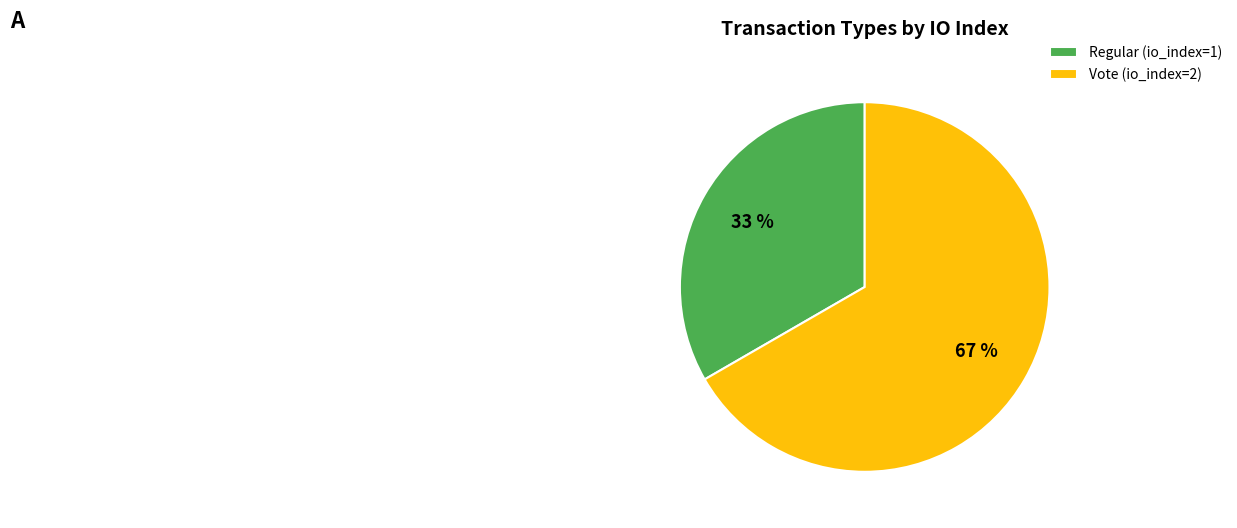

Is it true that Vote (io_index=2) is 57% of the pie?

False